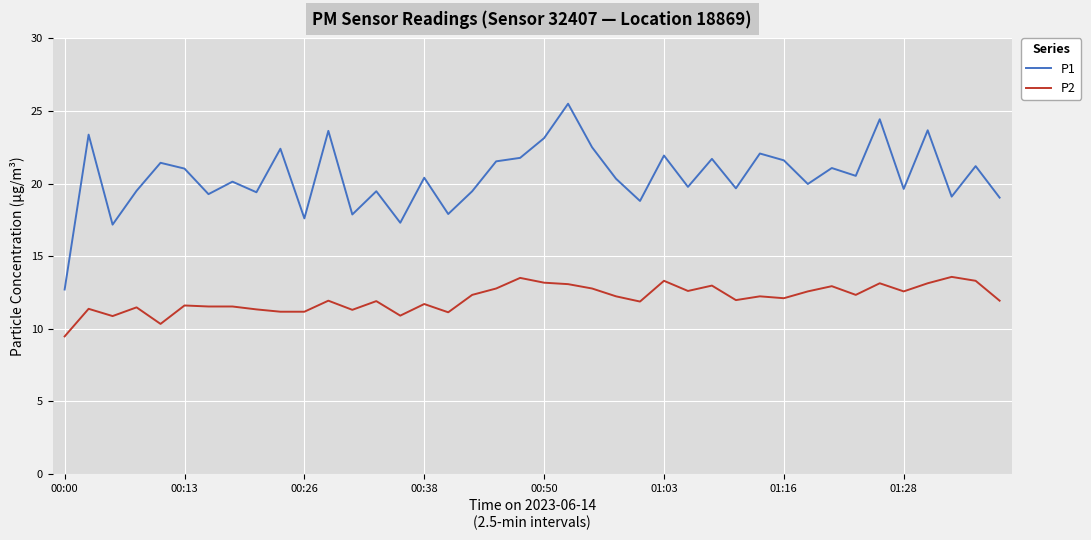

What is the highest value of the P2 series?

13.6